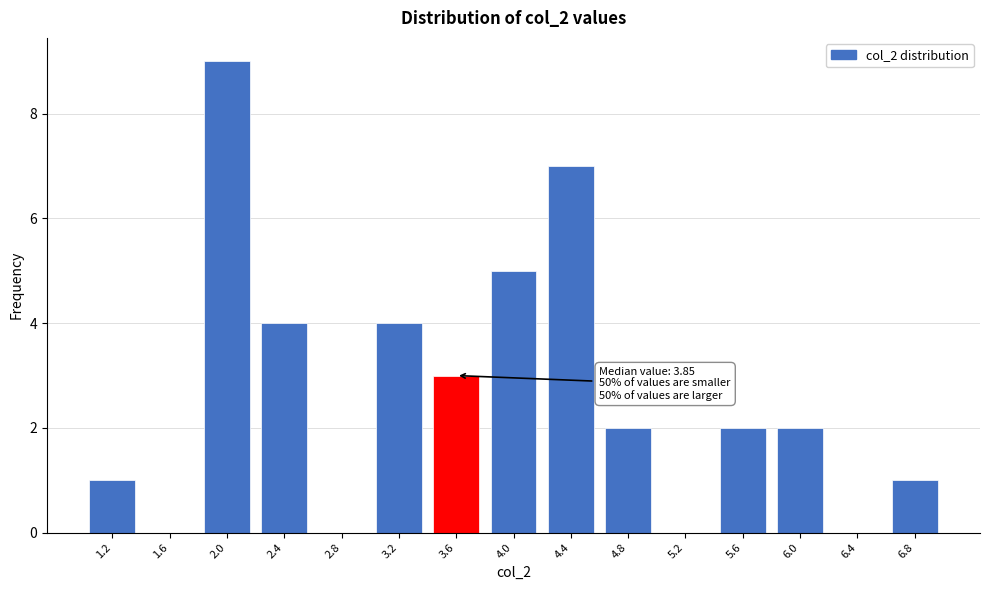

Reading left to right, transcribe all the data shown in this chart.

1.2=1	1.6=0	2.0=9	2.4=4	2.8=0	3.2=4	3.6=3	4.0=5	4.4=7	4.8=2	5.2=0	5.6=2	6.0=2	6.4=0	6.8=1